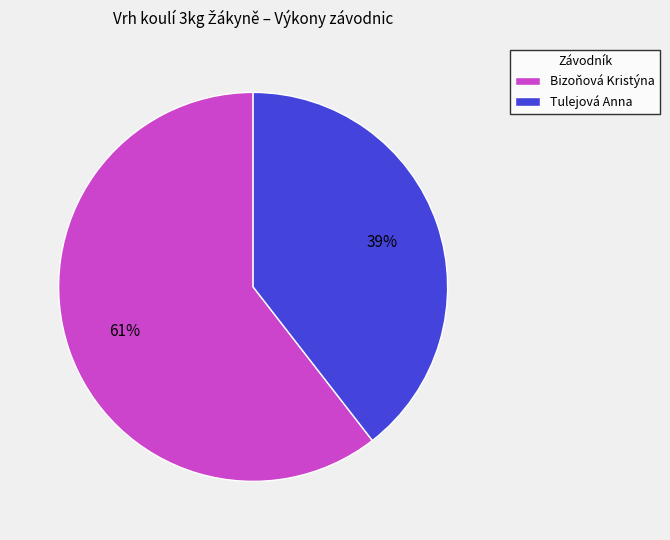

Is Bizoňová Kristýna the majority of the pie?

Yes